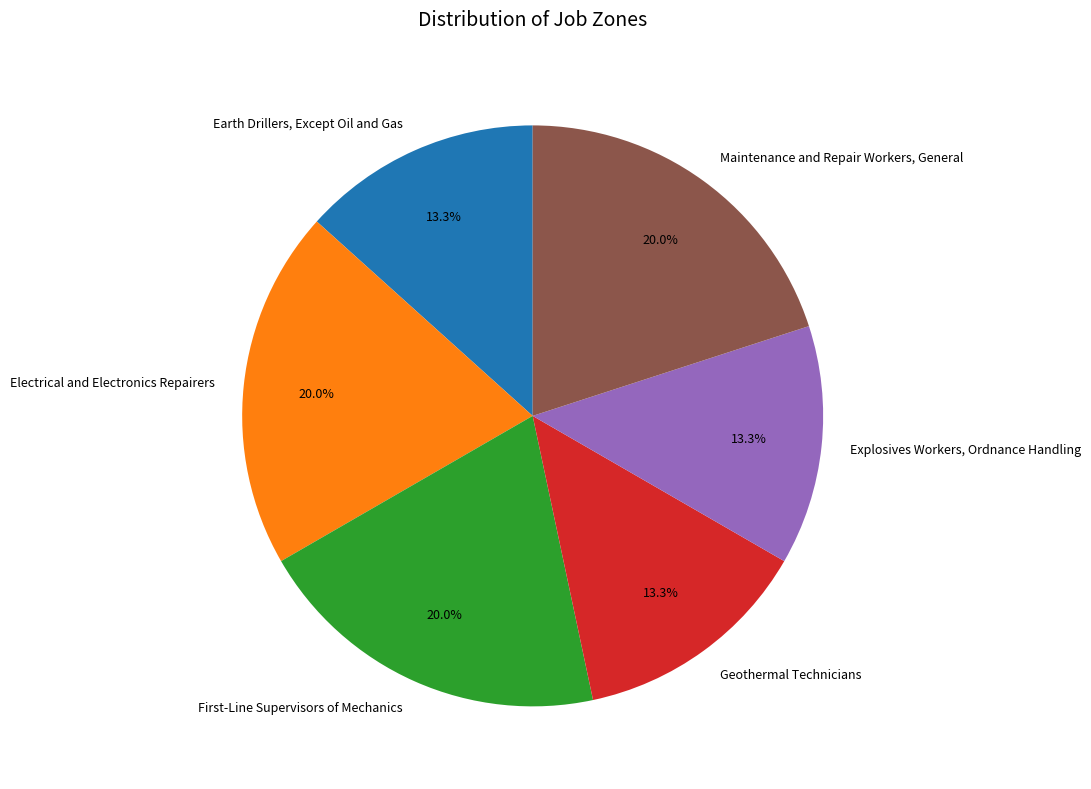

How many segments does this pie chart have?

6